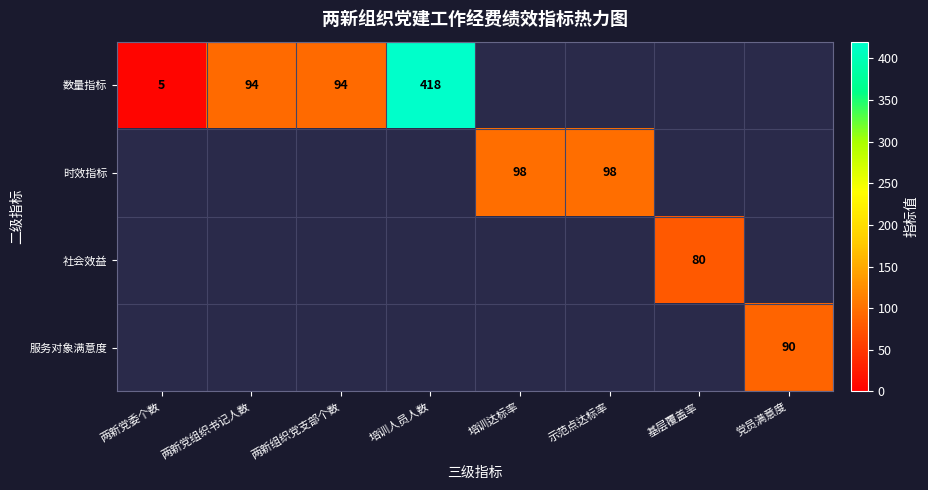

What is the maximum value shown in the chart?

418.0